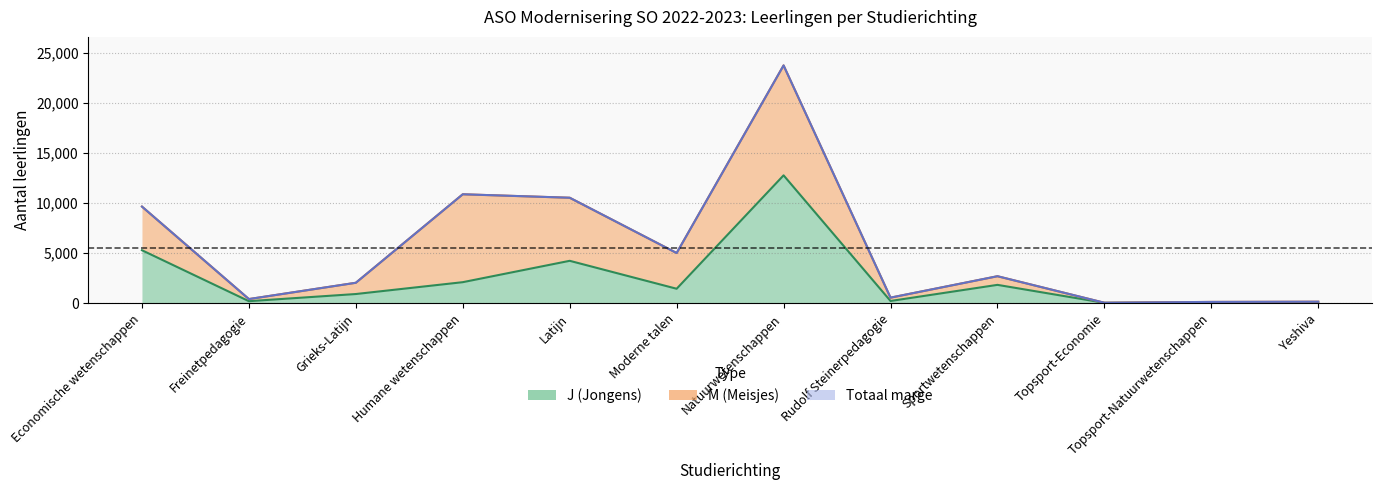

What is the average value of the M (Totaal) series?

3060